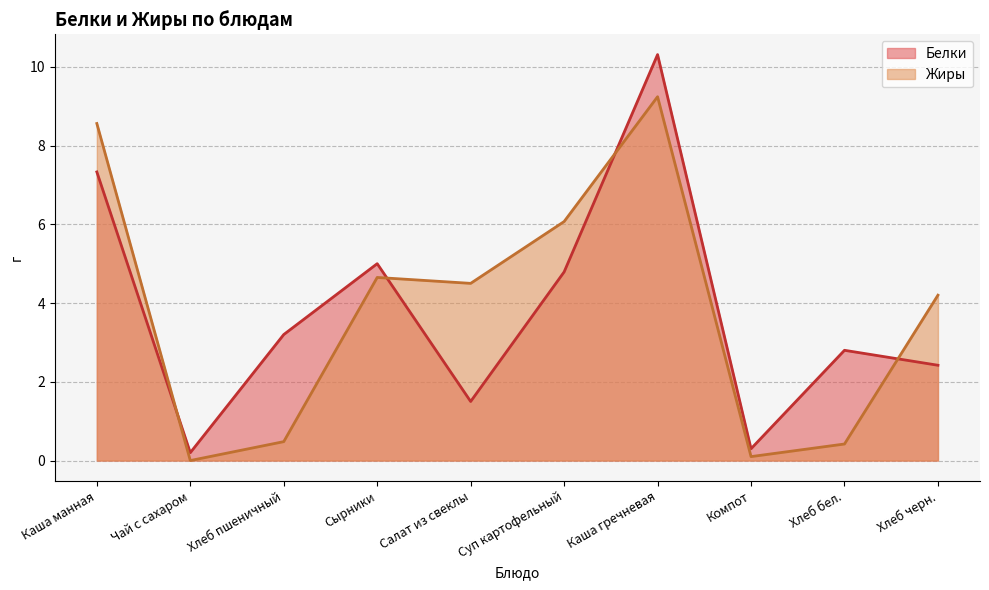

Reading left to right, extract all data points from this chart.

Белки: 7.3	0.2	3.2	5.0	1.5	4.8	10.3	0.3	2.8	2.4
Жиры: 8.6	0.0	0.5	4.7	4.5	6.1	9.2	0.1	0.4	4.2